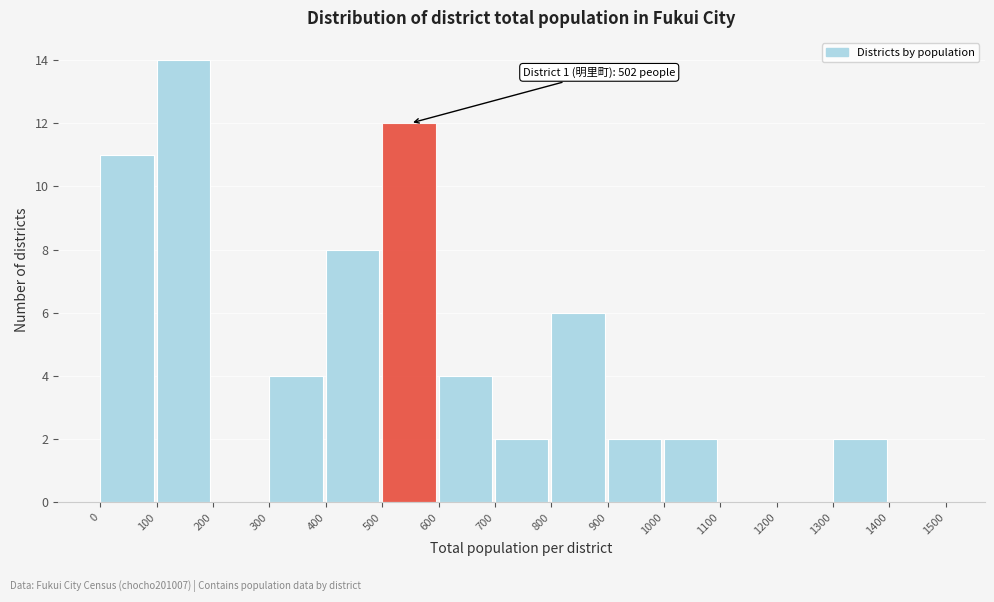

Which range on the x-axis has the tallest bar?

100 to 200